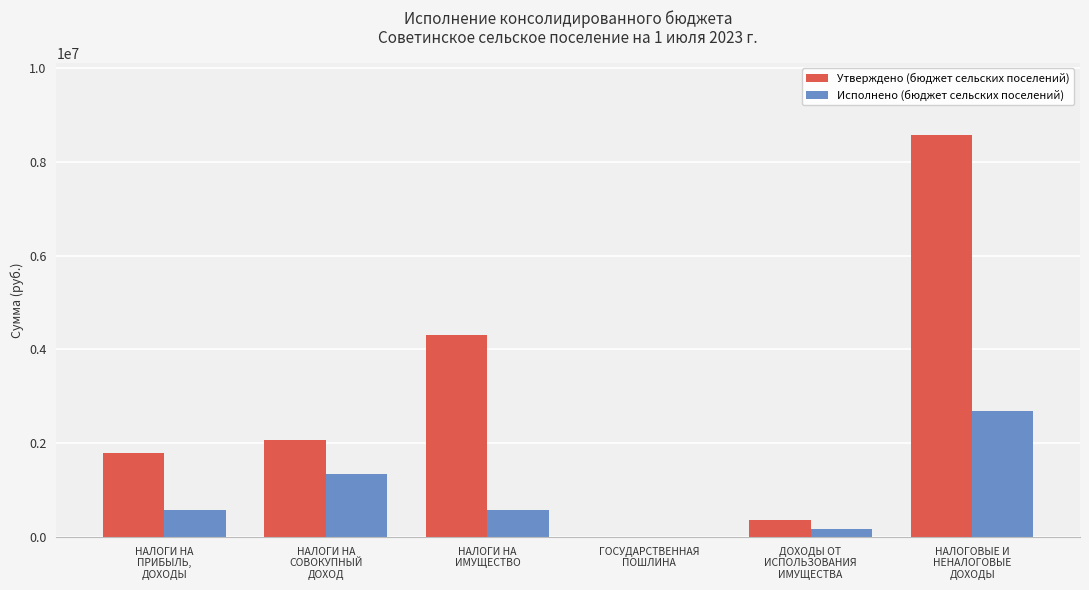

What is the sum of all Исполнено (бюджет сельских поселений) values?

5341563.3